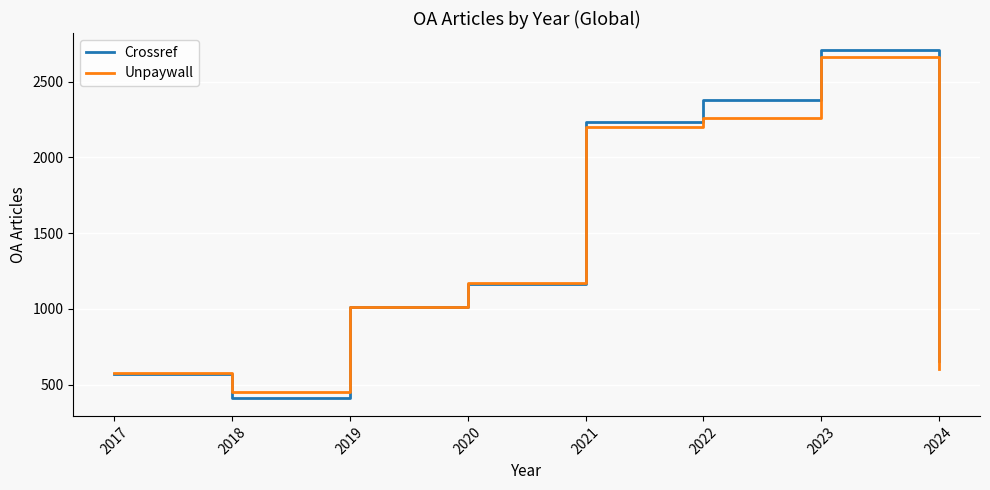

What is the average value of the Crossref series?

1391